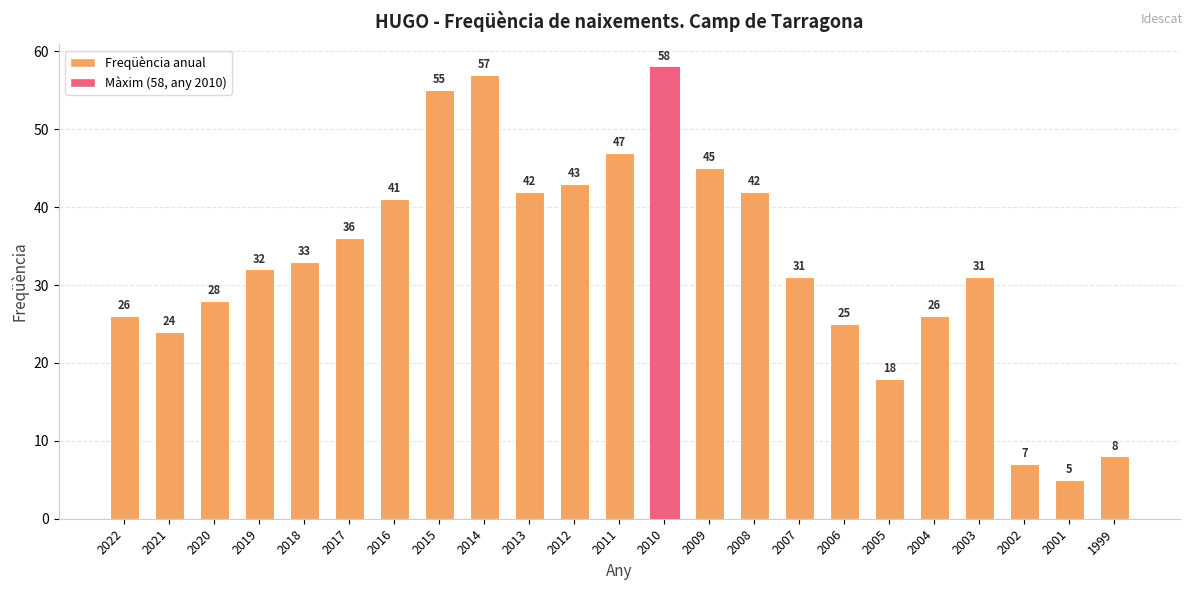

What is the average value?

33